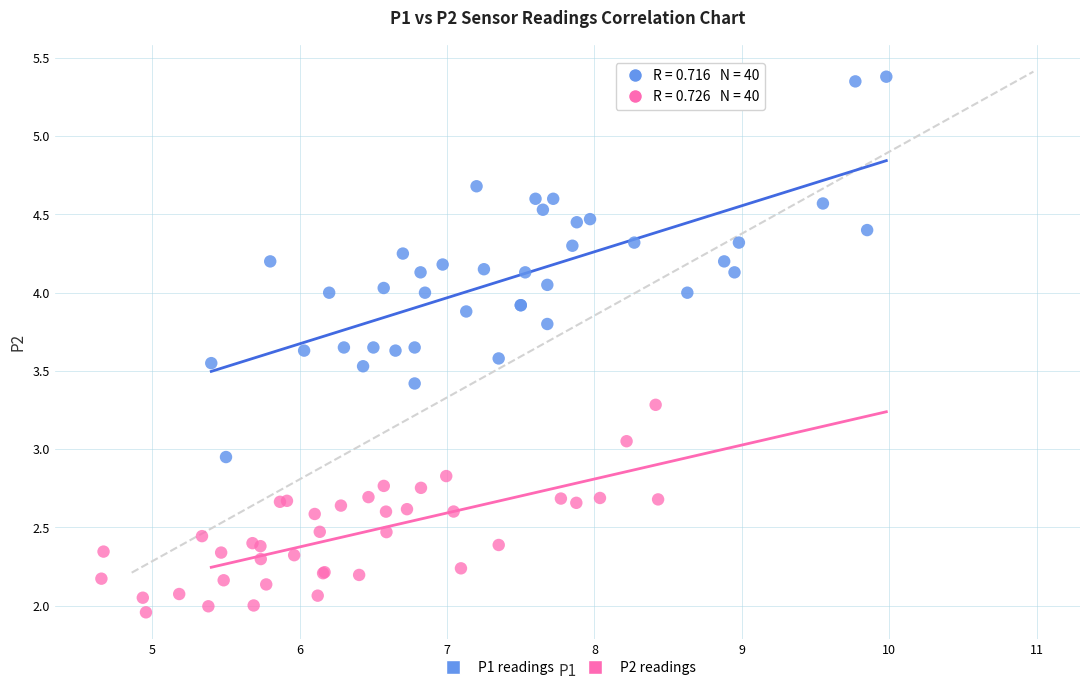

Which series reaches the minimum Y coordinate?

P2 readings